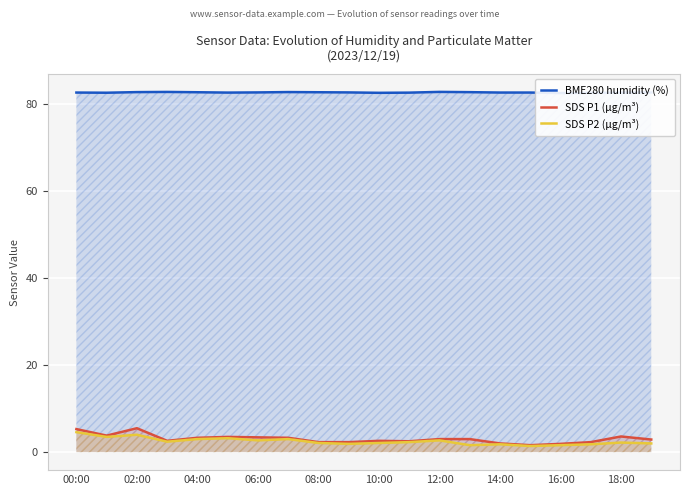

Which series has the largest total across all categories?

BME280 humidity (%)